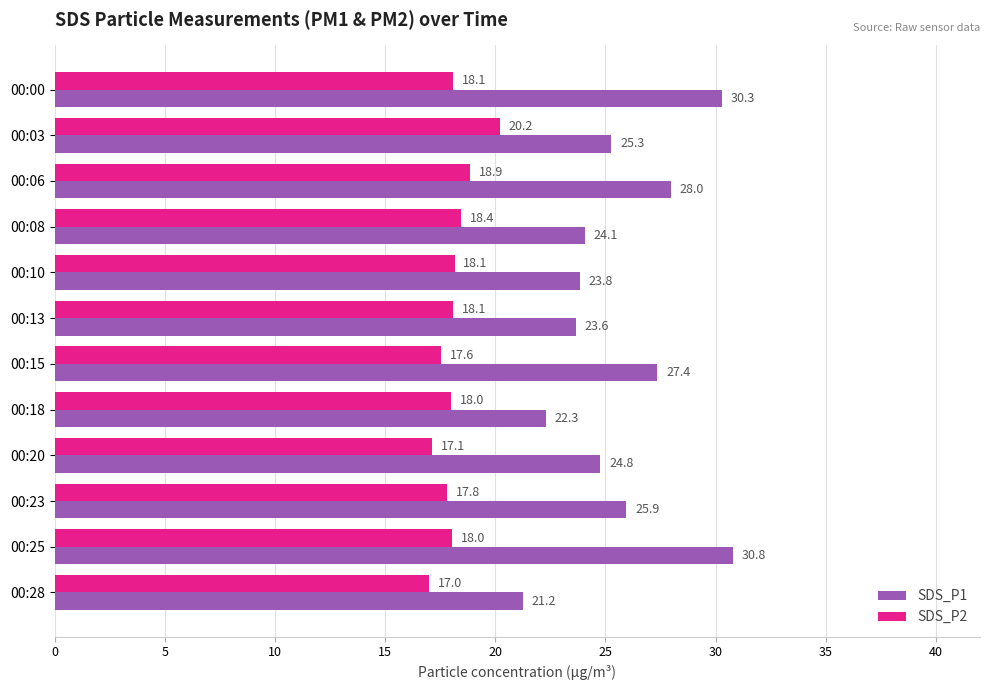

What is the average value of the SDS_P1 series?

25.6